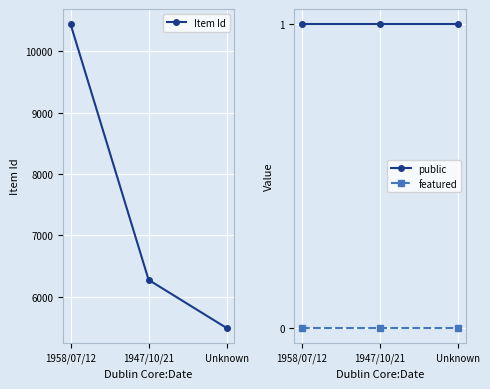

Which series has the largest total across all categories?

Item Id